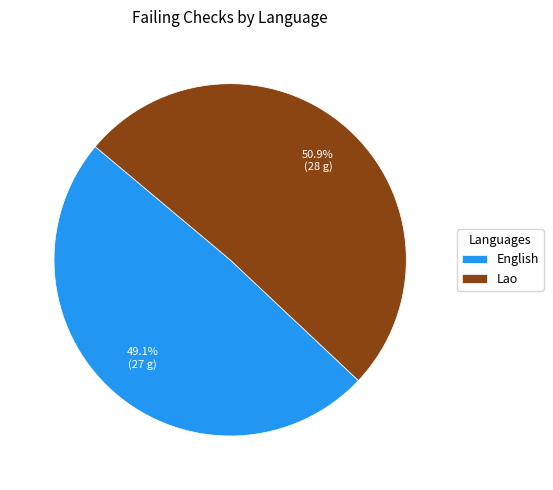

What is the total percentage of Lao and English?

100.0%